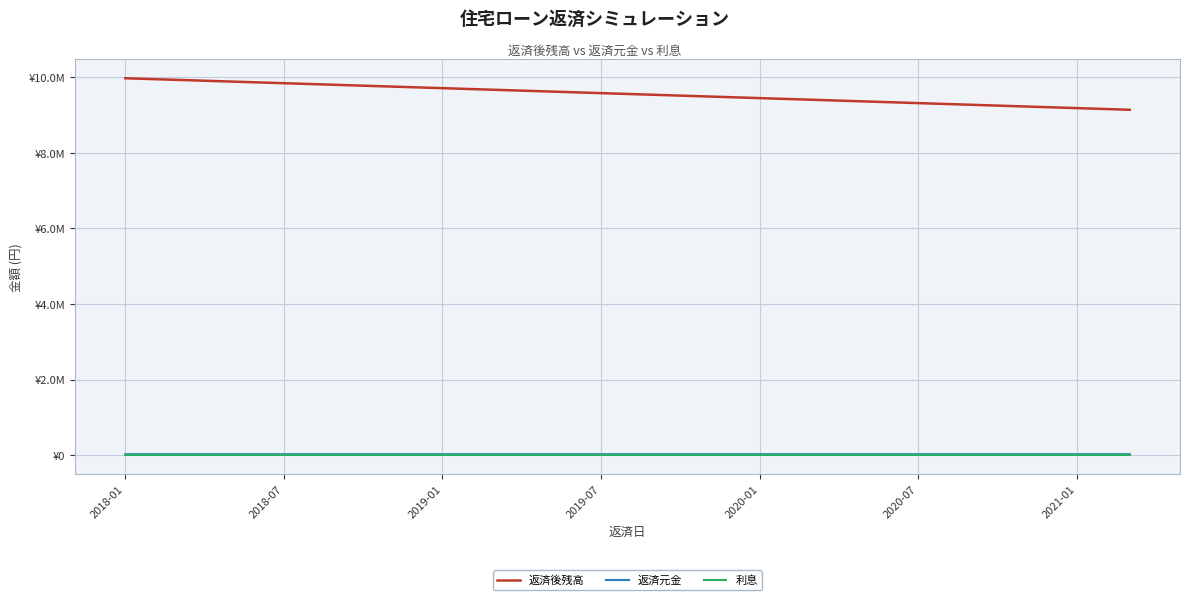

Which series has the largest total across all categories?

返済後残高